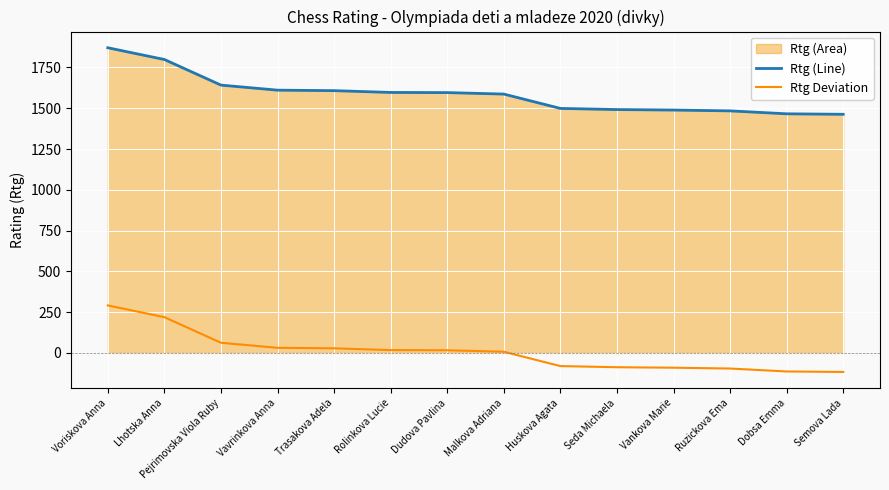

Is it true that Rtg (Line) equals 2580 at Vankova Marie?

False